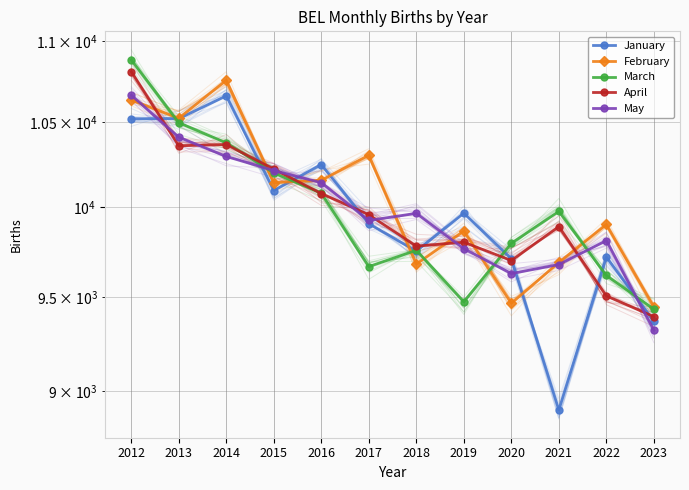

What is the difference between the maximum and minimum values in the January series?

1755.8